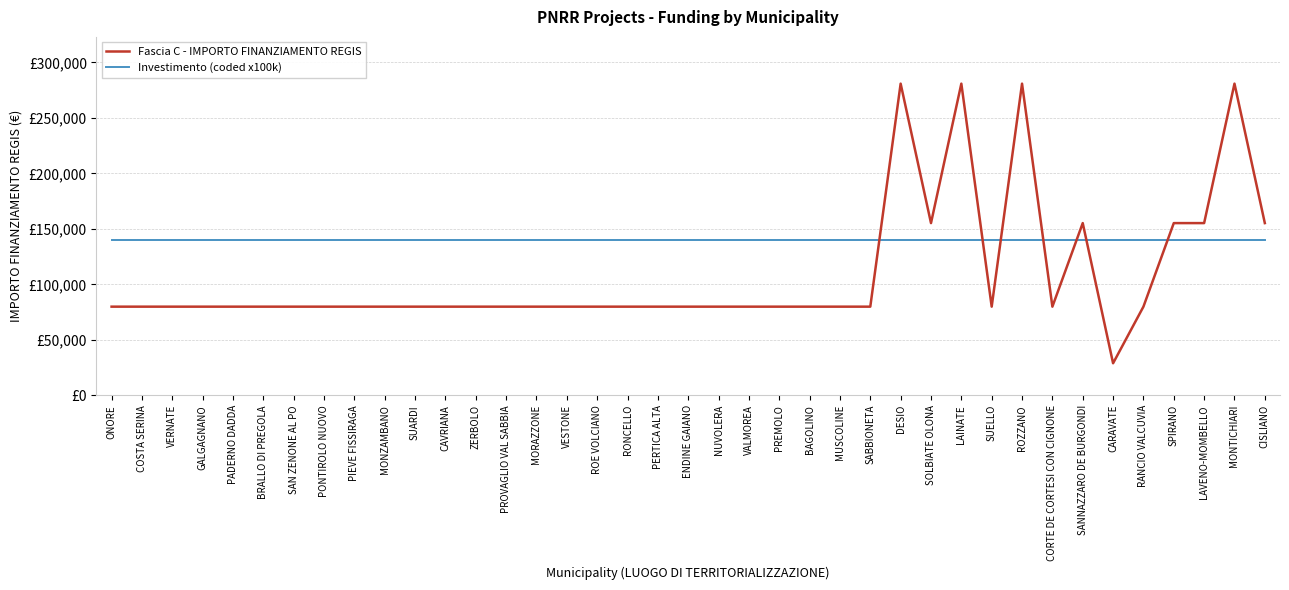

Is this an area chart (filled region under the line)?

No